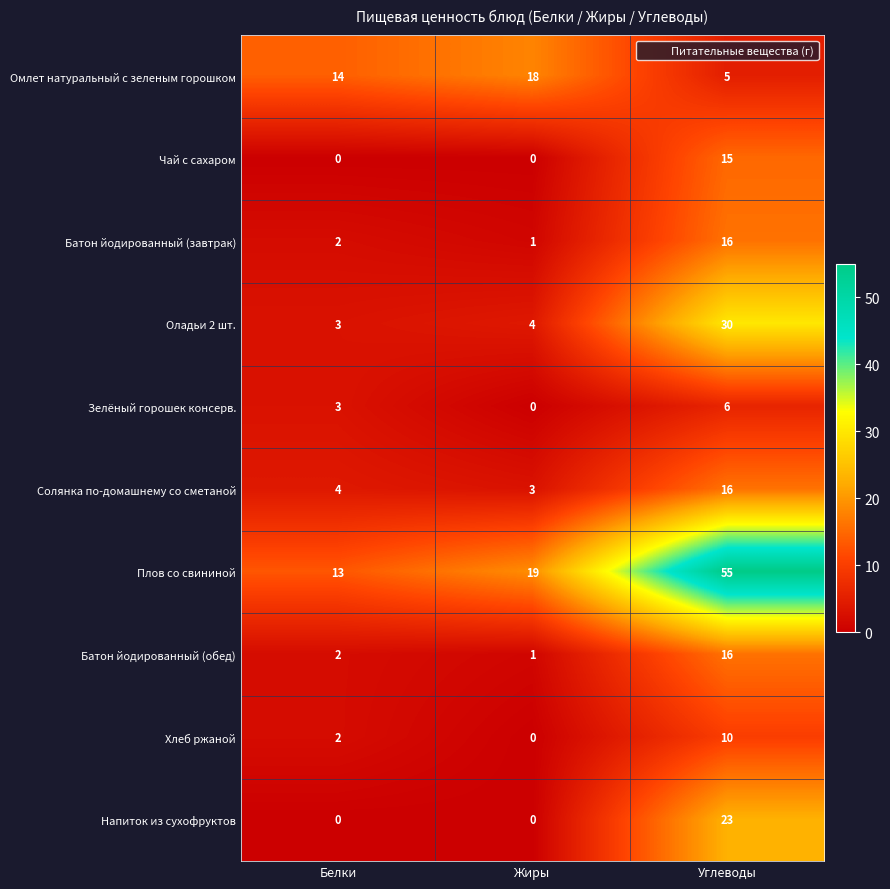

The Чай с сахаром series shows 8 at Белки. True or false?

False